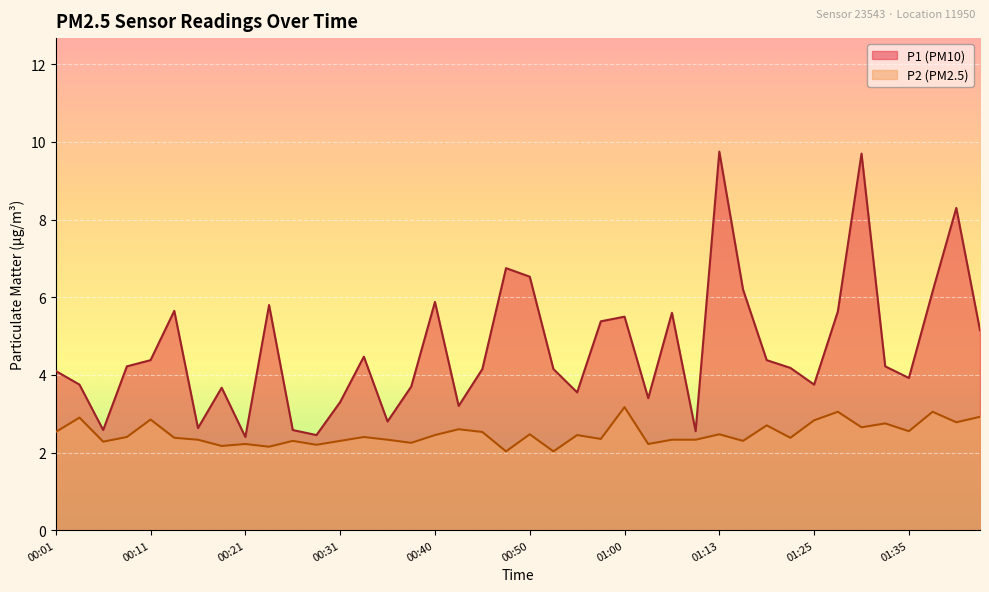

The value of P2 at 01:33 is 1.8. True or false?

False